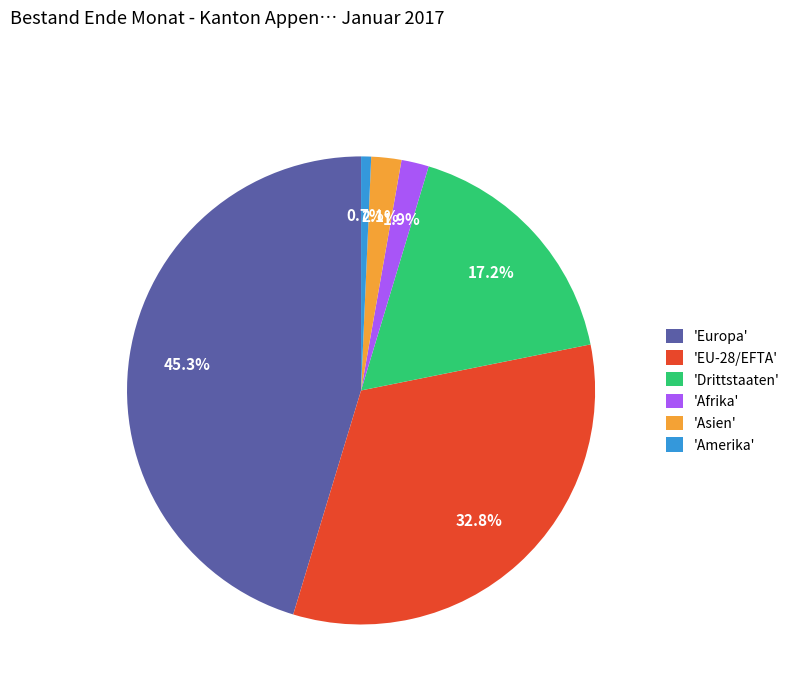

To the nearest percent, what is the average slice percentage?

17%